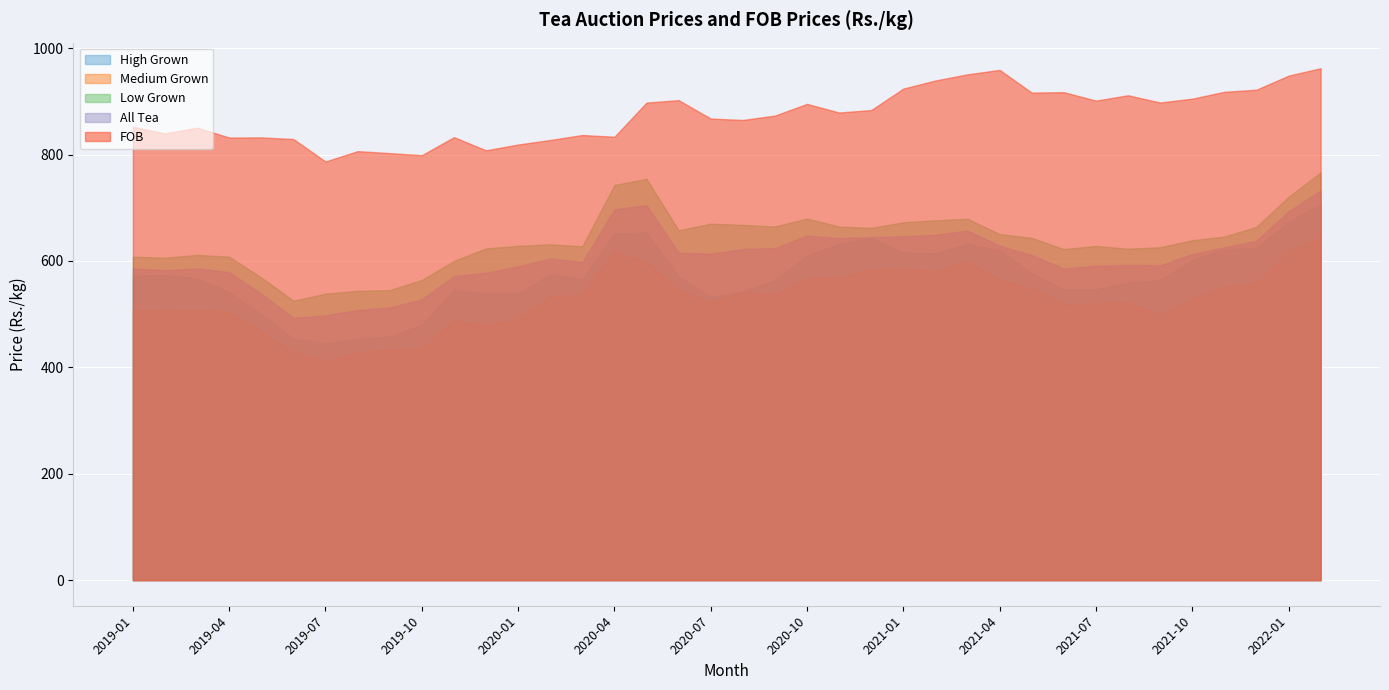

Which series changed the most between 2019-08 and 2021-03?

High Grown